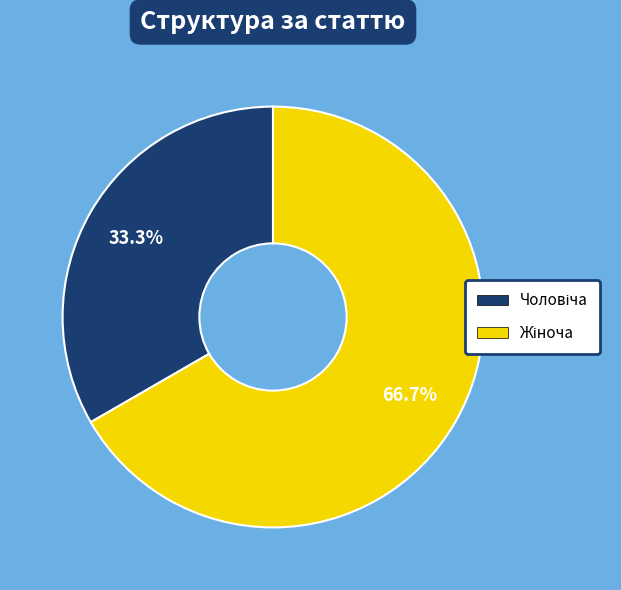

Does any single category account for the majority?

Yes